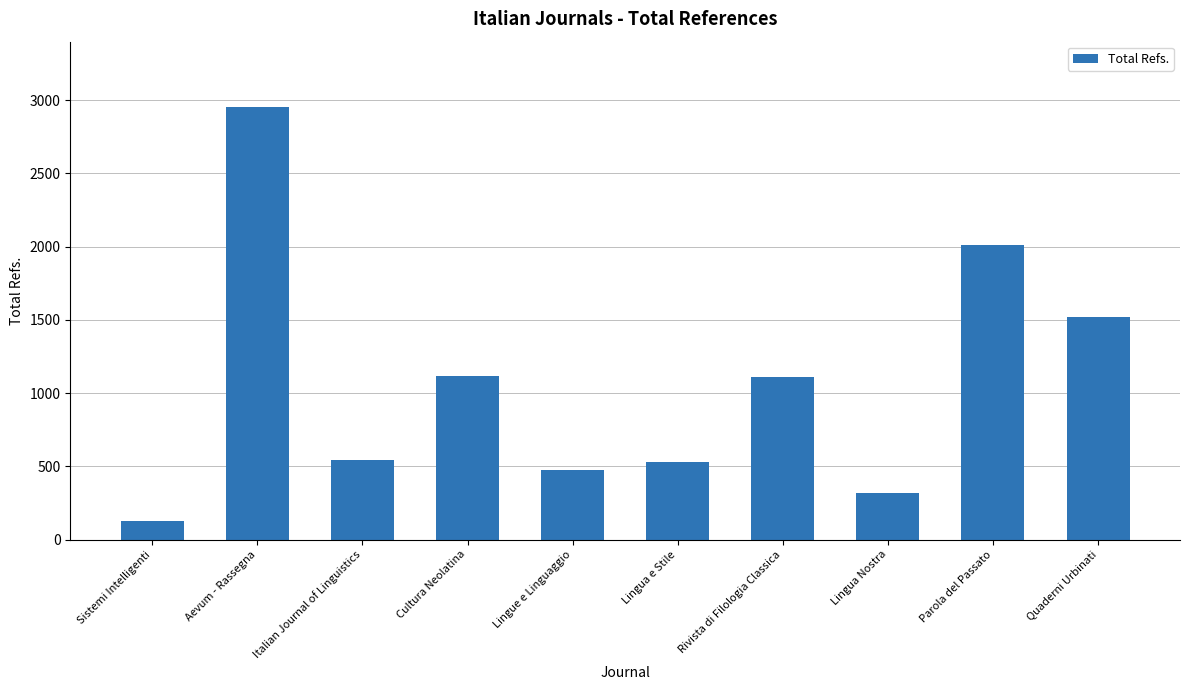

What is the ratio of the value at Aevum - Rassegna to the value at Parola del Passato?

1.5